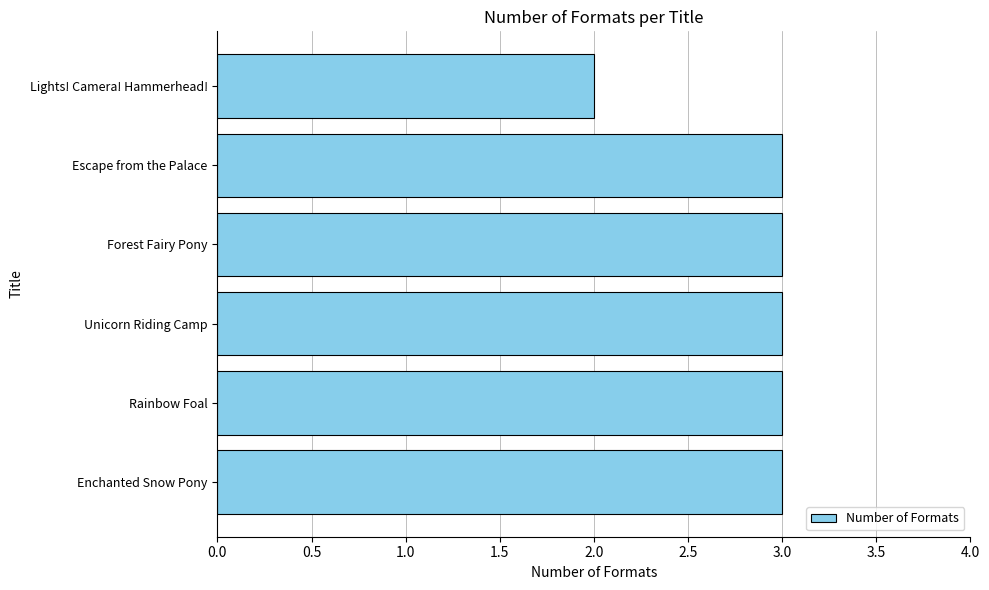

The chart shows a value of 5 at Forest Fairy Pony. True or false?

False